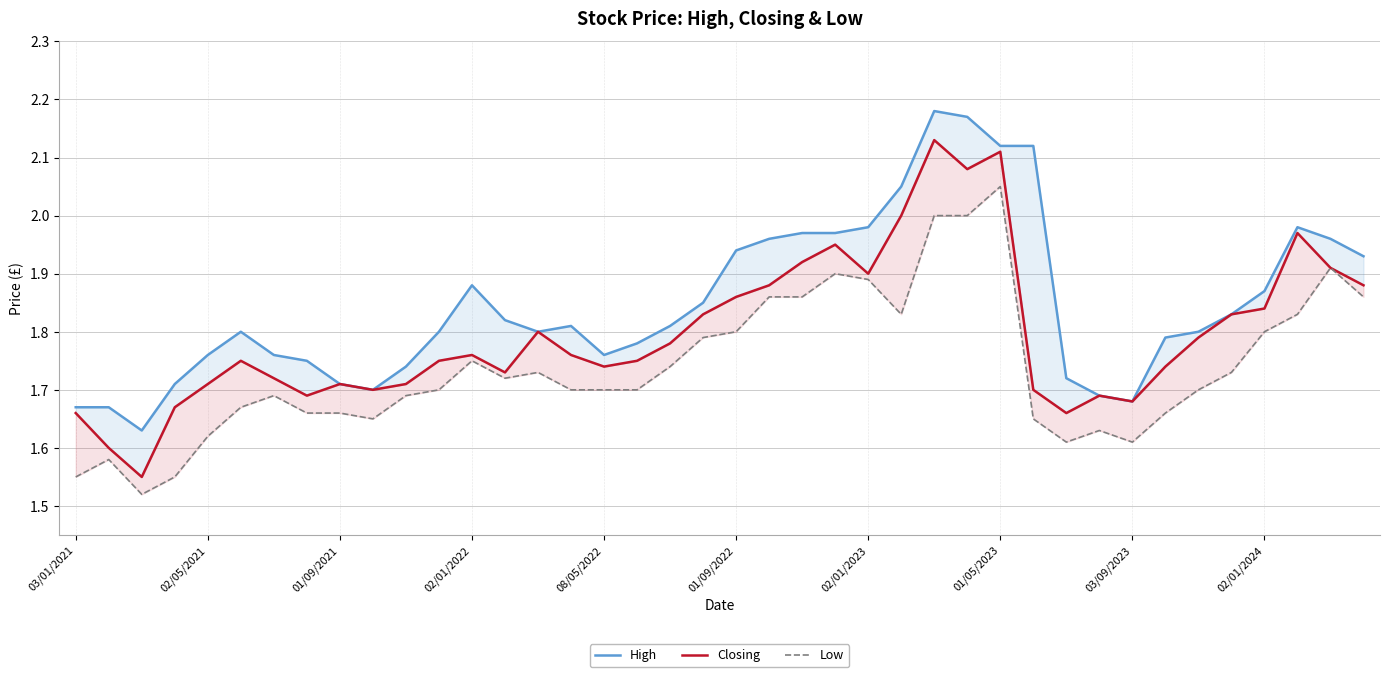

How many series are shown in this chart?

3